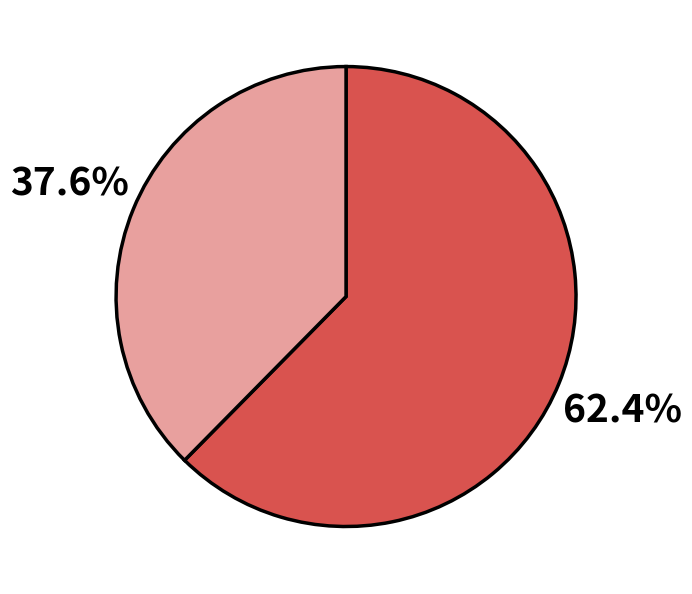

How many slices are in this pie chart?

2